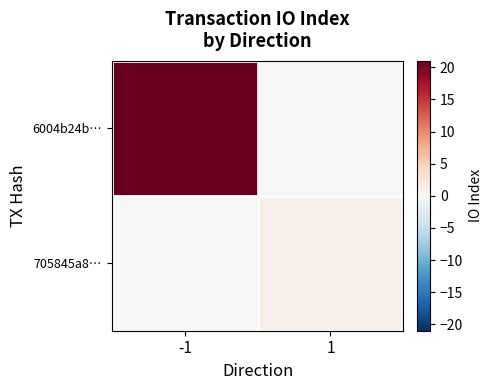

Rank the series by their maximum value, from highest to lowest.

6004b24b…, 705845a8…